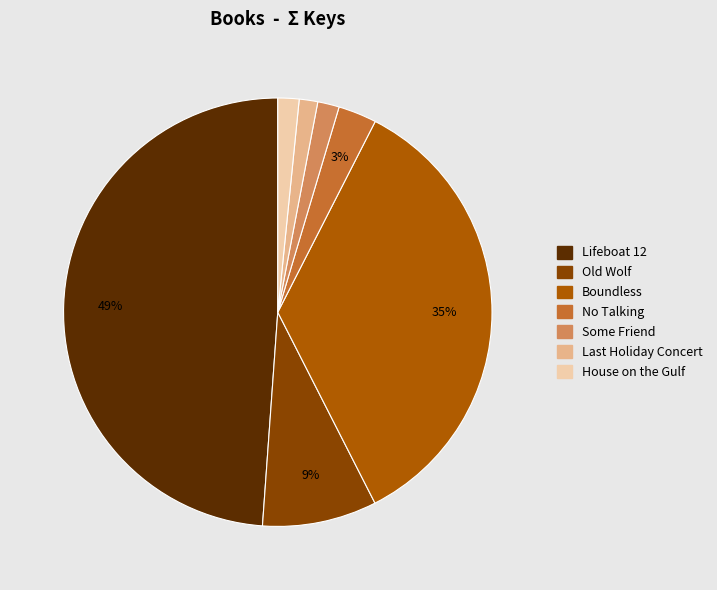

Which has a higher value, Old Wolf or Some Friend?

Old Wolf